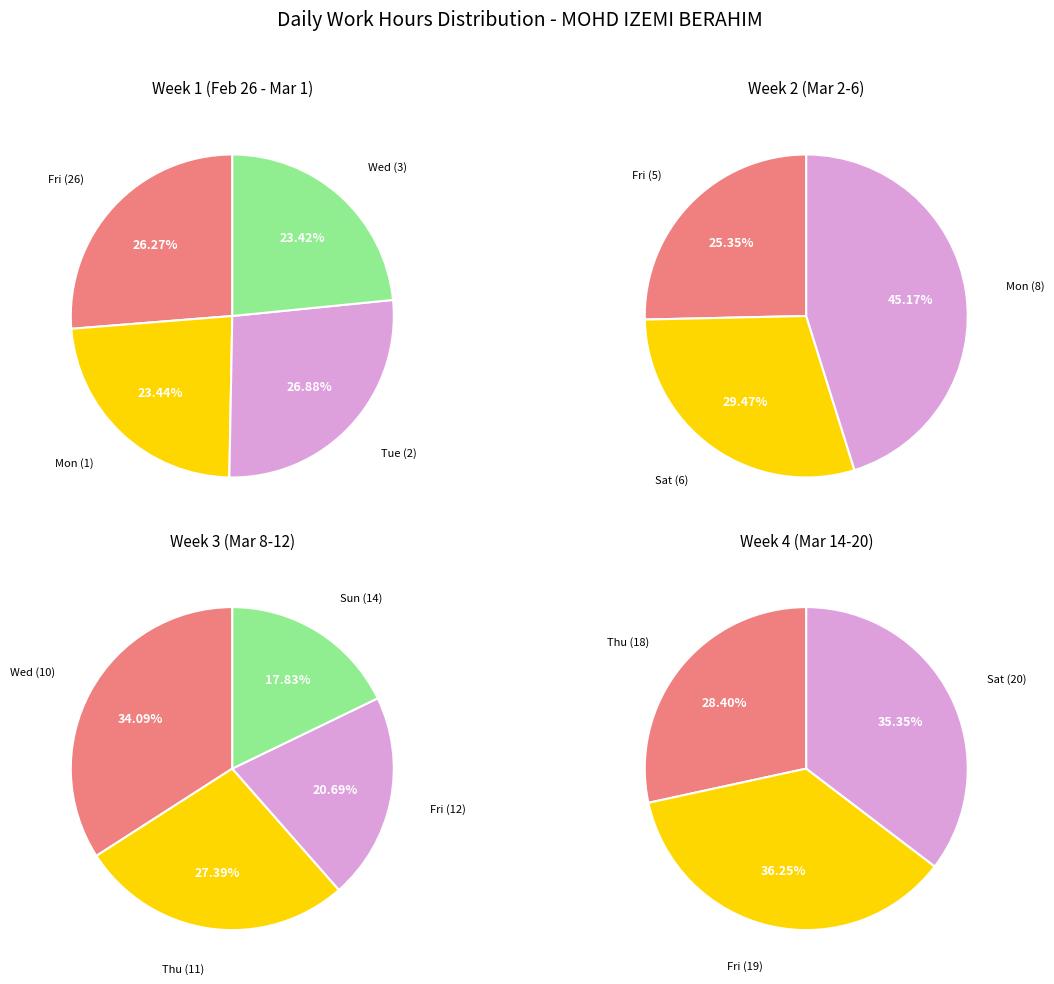

True or false: Thu (11) accounts for 16% of the total.

False